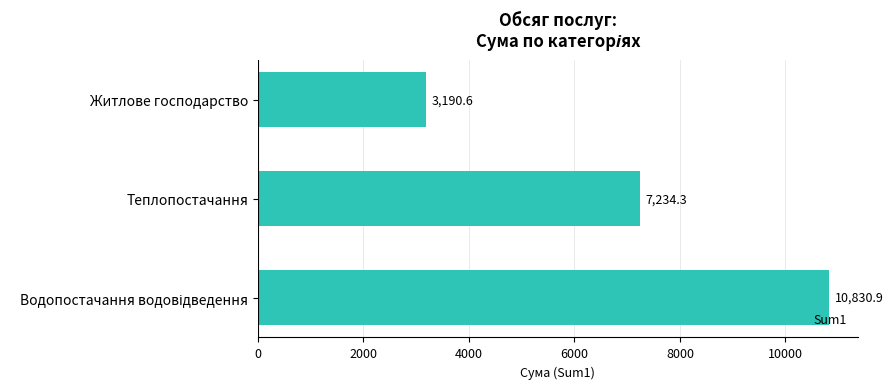

True or false: the data shows 7234.3 at Теплопостачання.

True